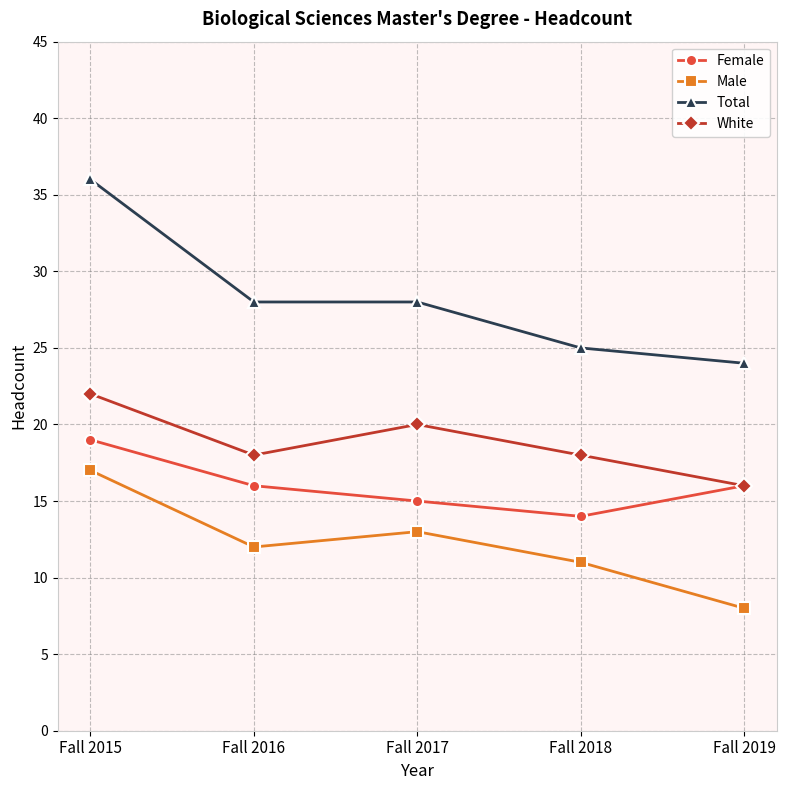

At which category does White reach its first local valley?

Fall 2016